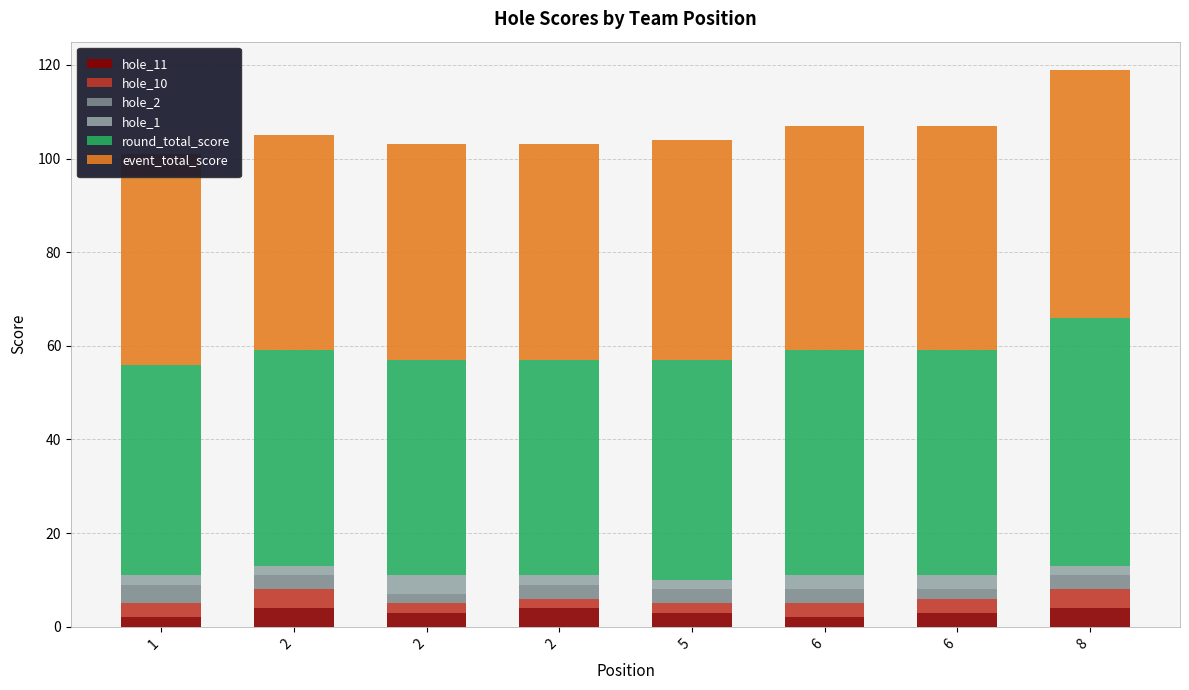

Which series has the widest spread of values?

round_total_score